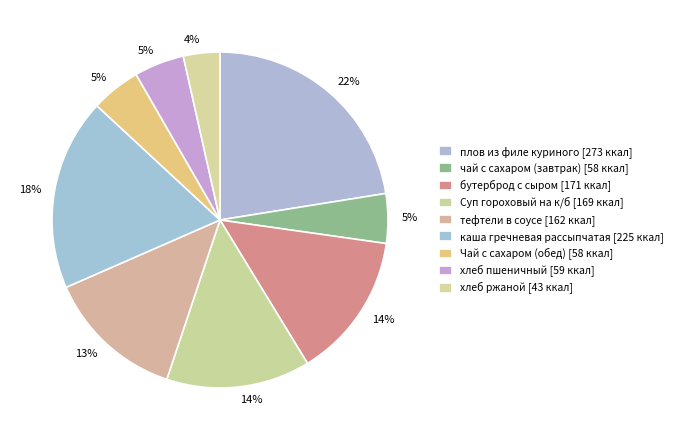

Which category has the smallest portion of the pie?

хлеб ржаной